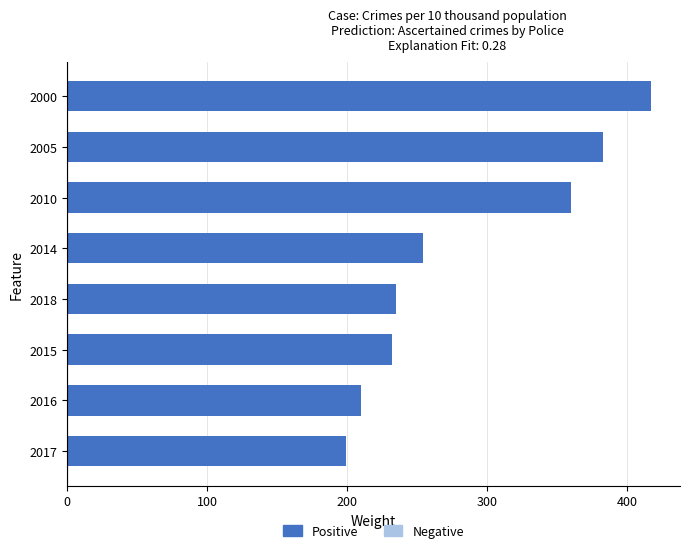

What is the change in value from 2014 to 2005?

+129